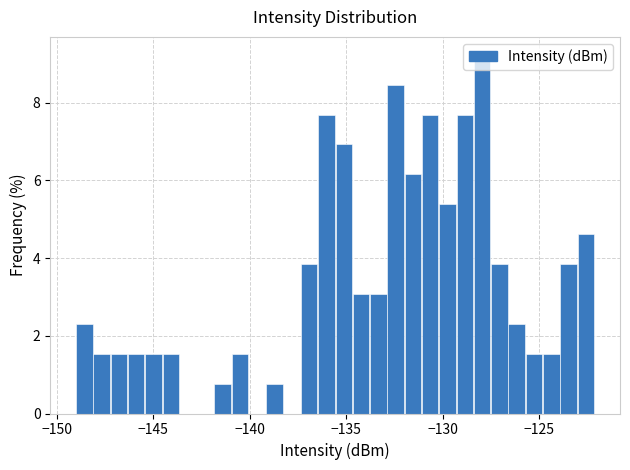

Around what value on the x-axis is the tallest bar? Give the approximate position of its centre, as read against the axis.

-128.0